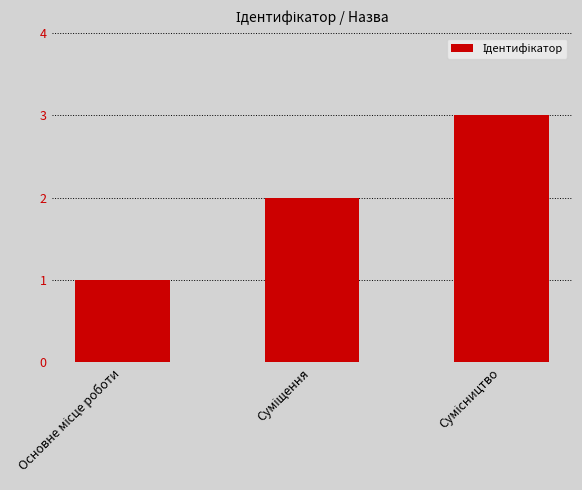

Count the number of categories in the chart.

3